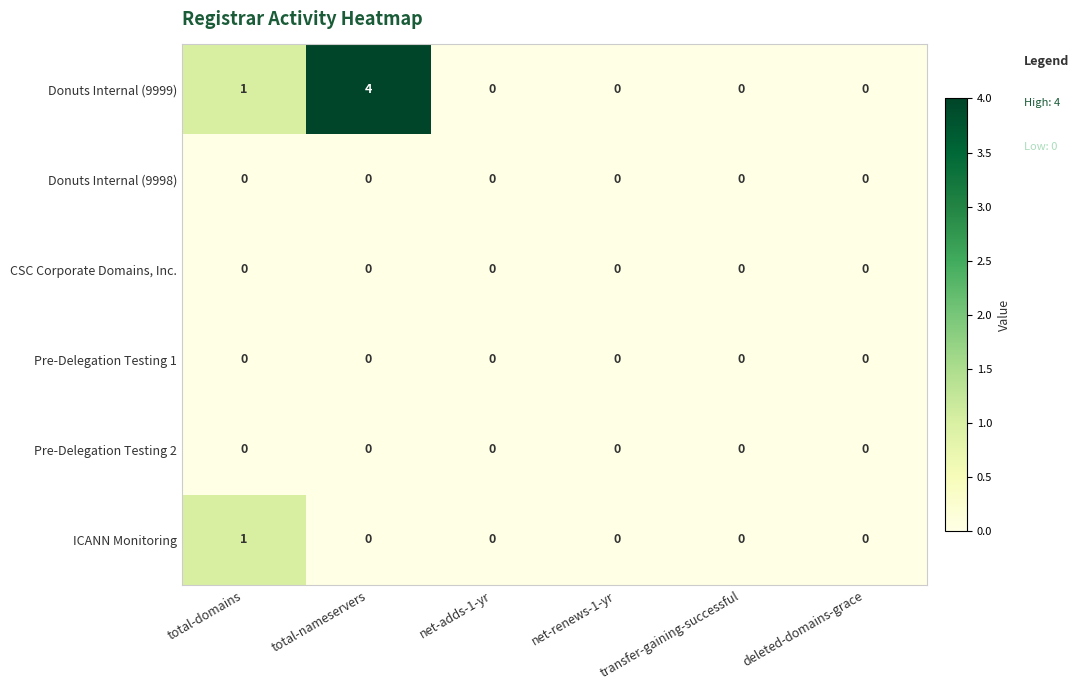

True or false: Pre-Delegation Testing 1 has a value of 0 at deleted-domains-grace.

True